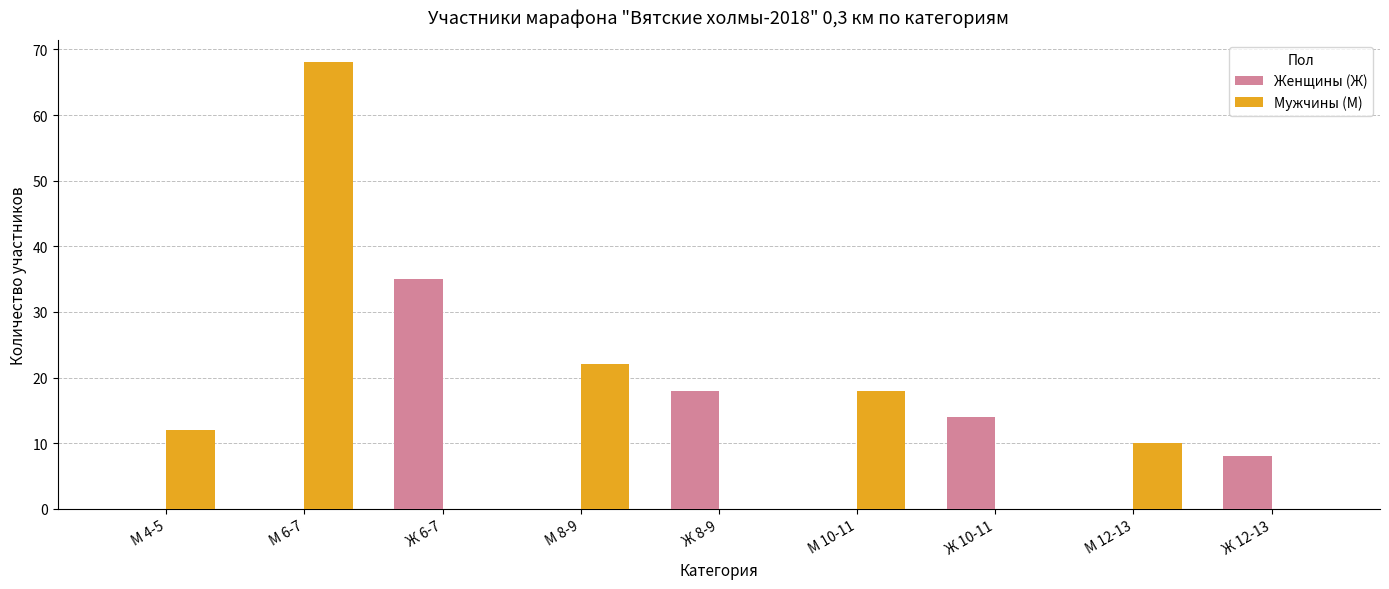

Which series changed the most between Ж 6-7 and М 10-11?

Женщины (Ж)